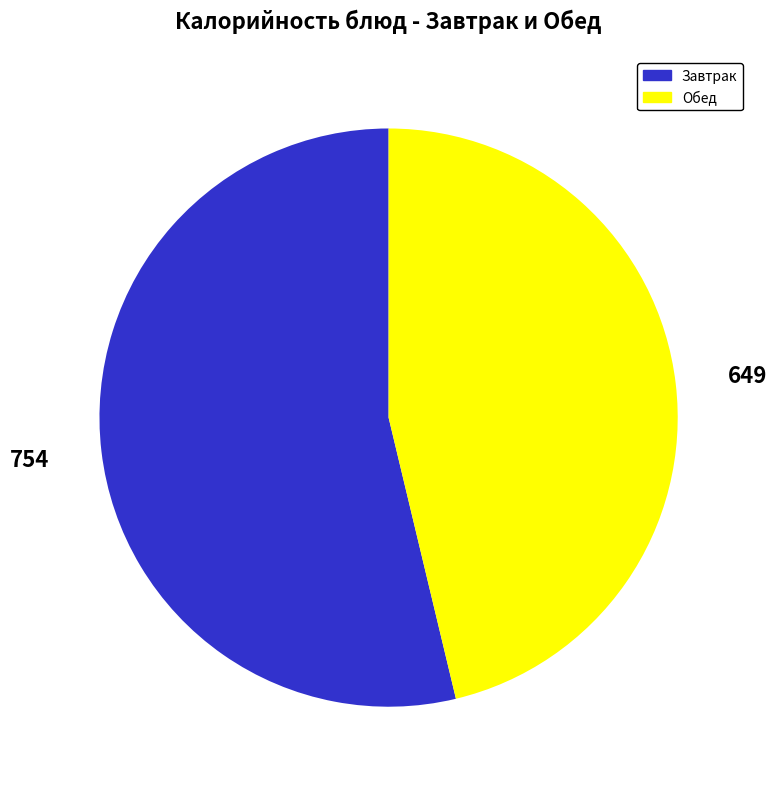

Does any single category account for the majority?

Yes